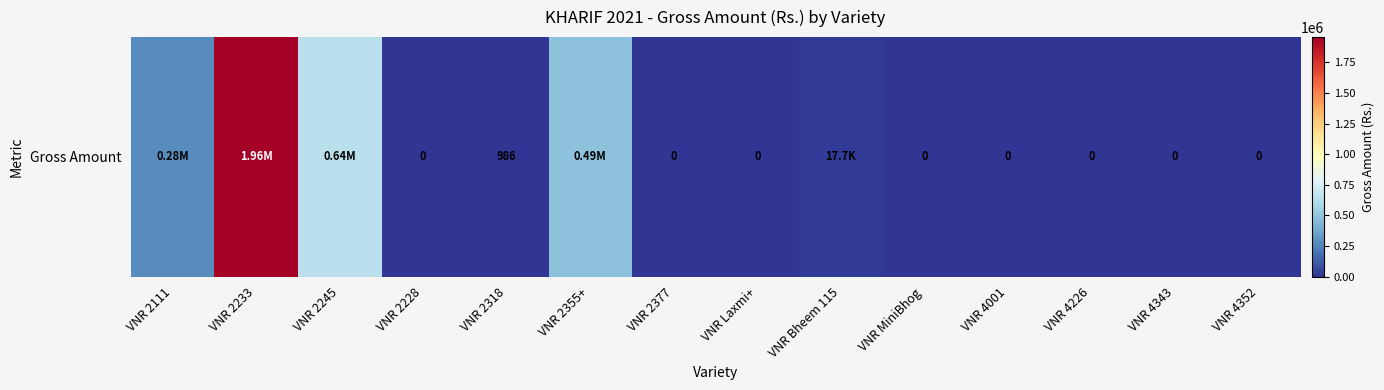

The chart shows a value of 985.5 at VNR 2318. True or false?

True